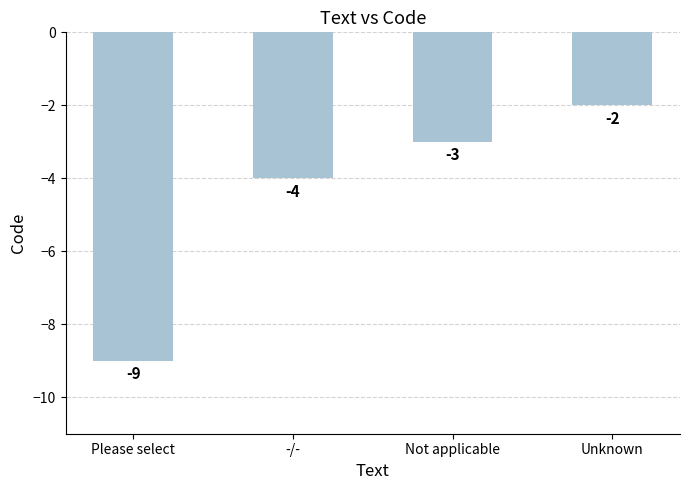

Which category has the highest value across all series?

Unknown